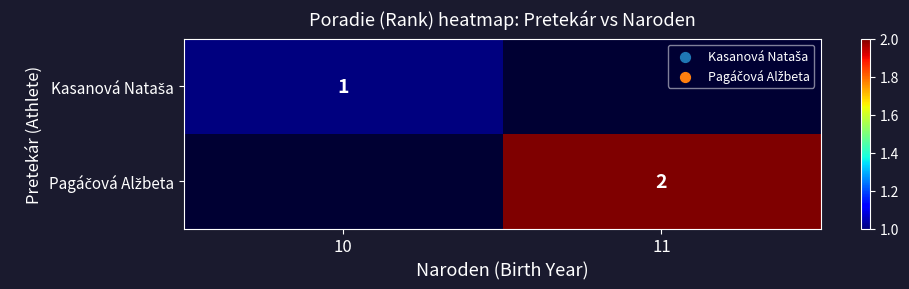

At which category does the chart reach its peak across all series?

11